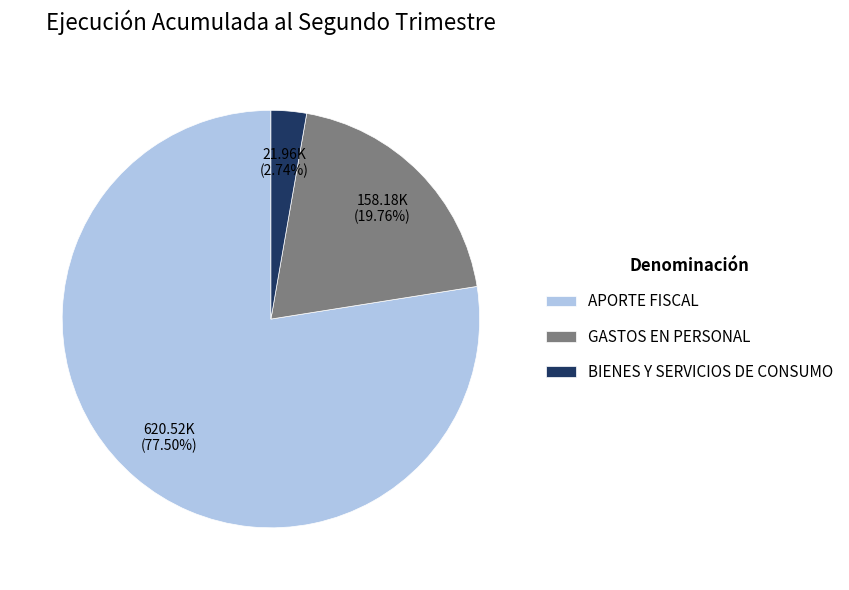

Which slice represents more than half of the pie?

APORTE FISCAL